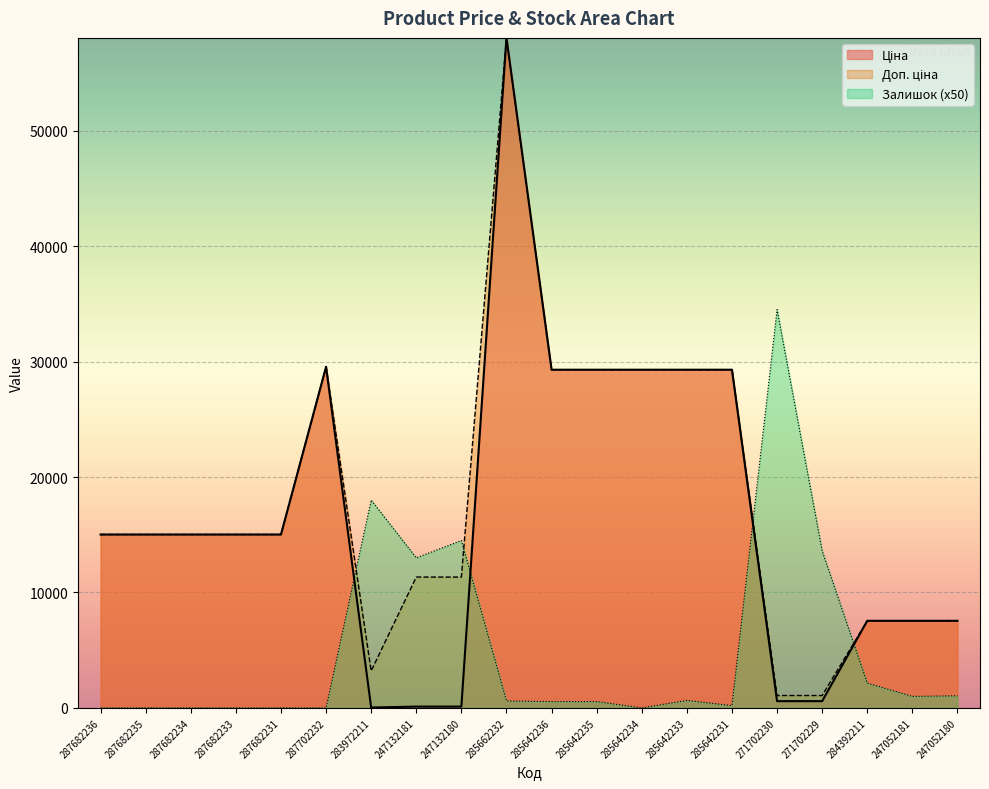

Read the Ціна value at 285642233.

29294.9